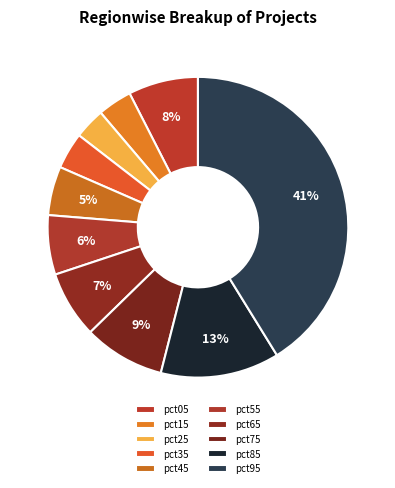

Count the number of slices in the pie.

10